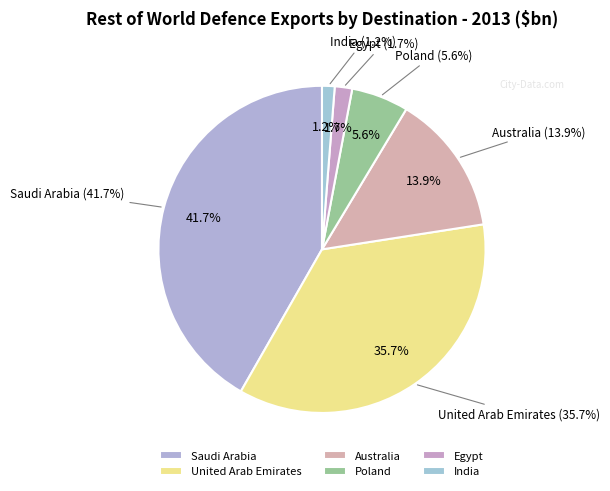

Which has a higher value, India or Egypt?

Egypt